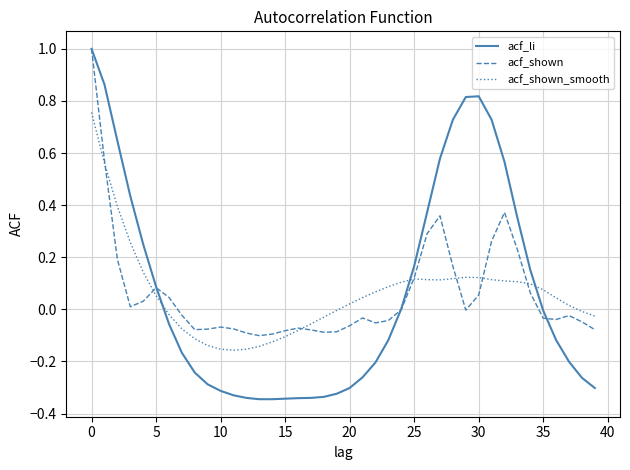

What are all the series names shown in the legend?

acf_li, acf_shown, acf_shown_smooth